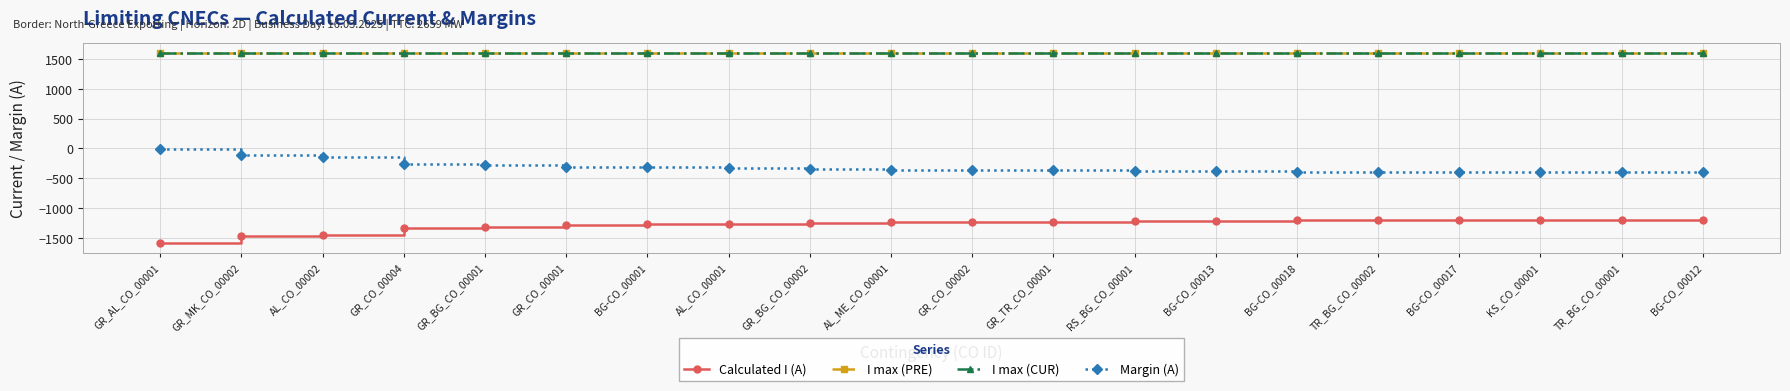

What is the highest value of the I max (CUR) series?

1600